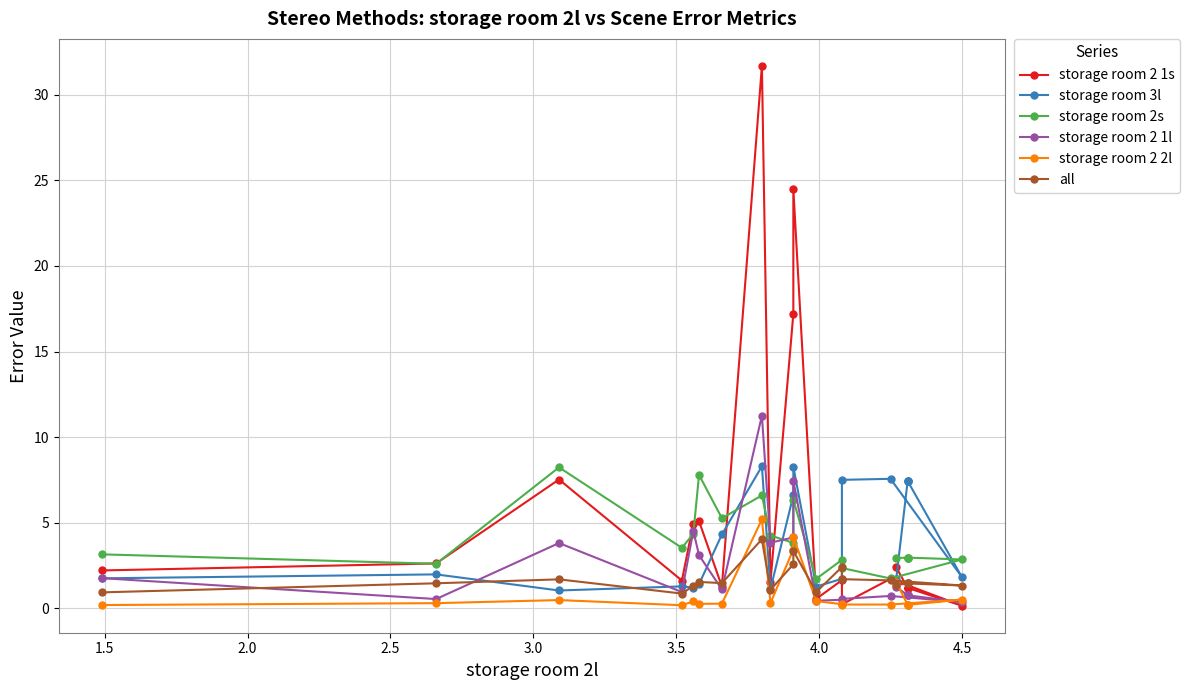

Read the storage room 2 2l value at 3.0.

0.4